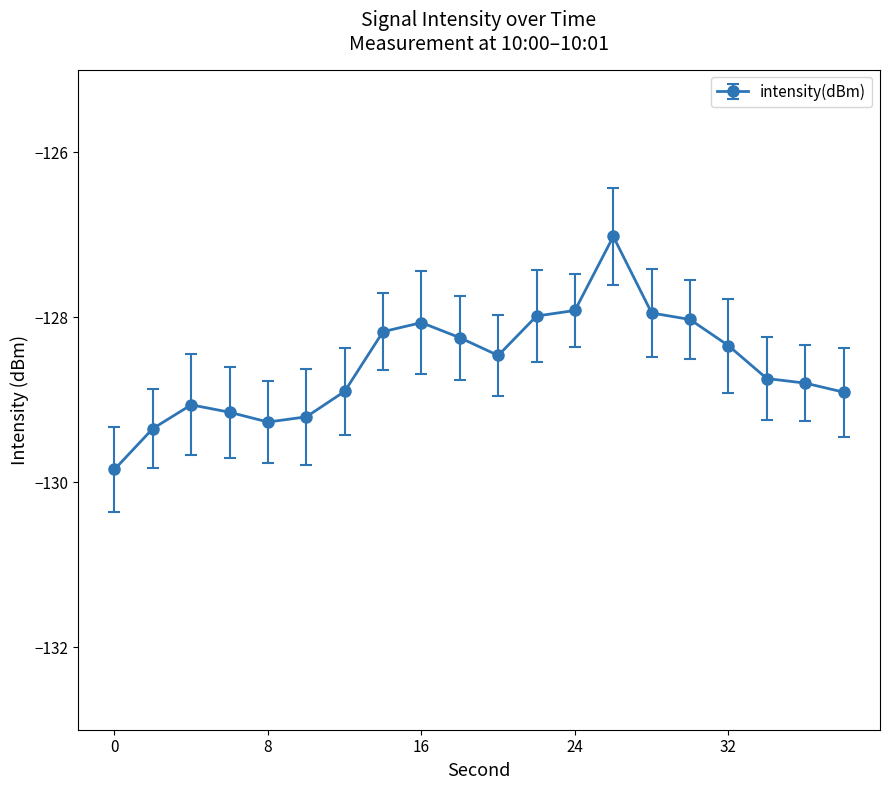

What is the average value?

-128.6